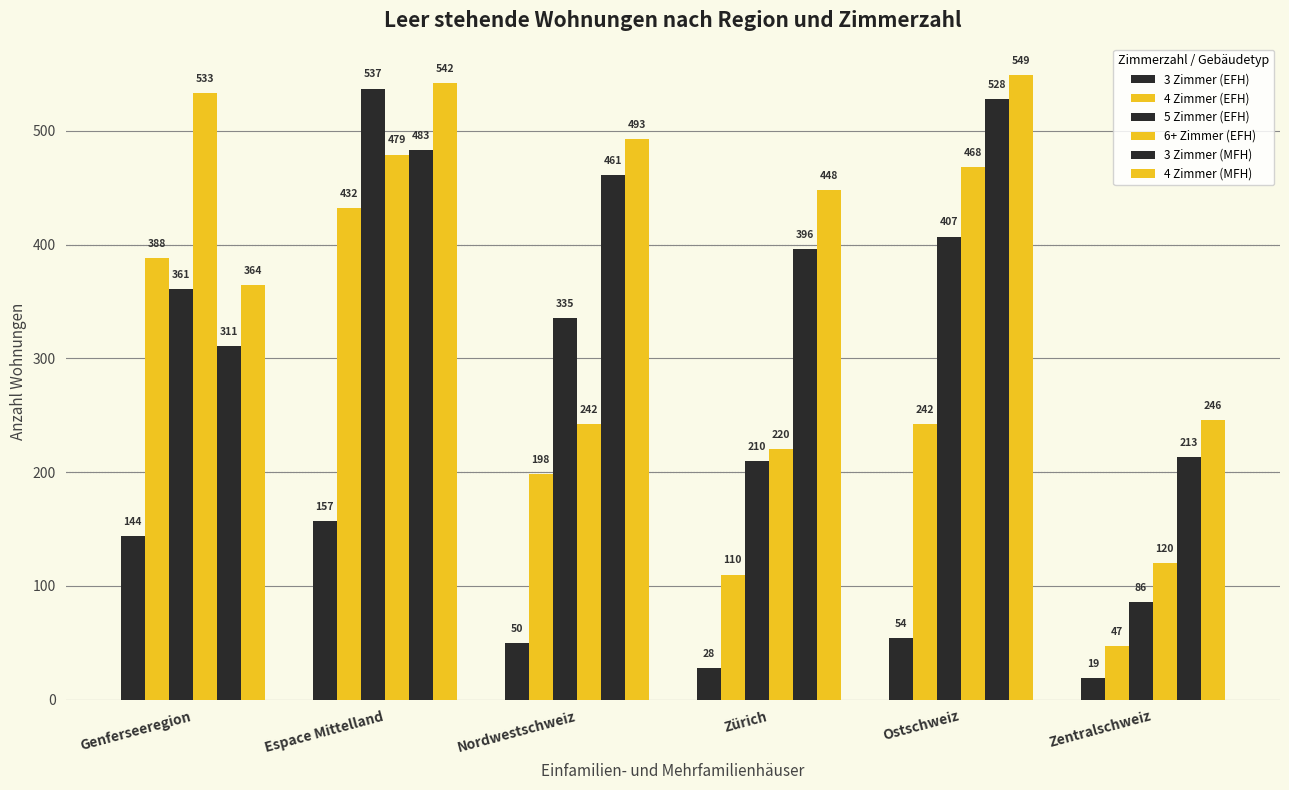

At which label does 5 Zimmer (EFH) reach its peak?

Espace Mittelland